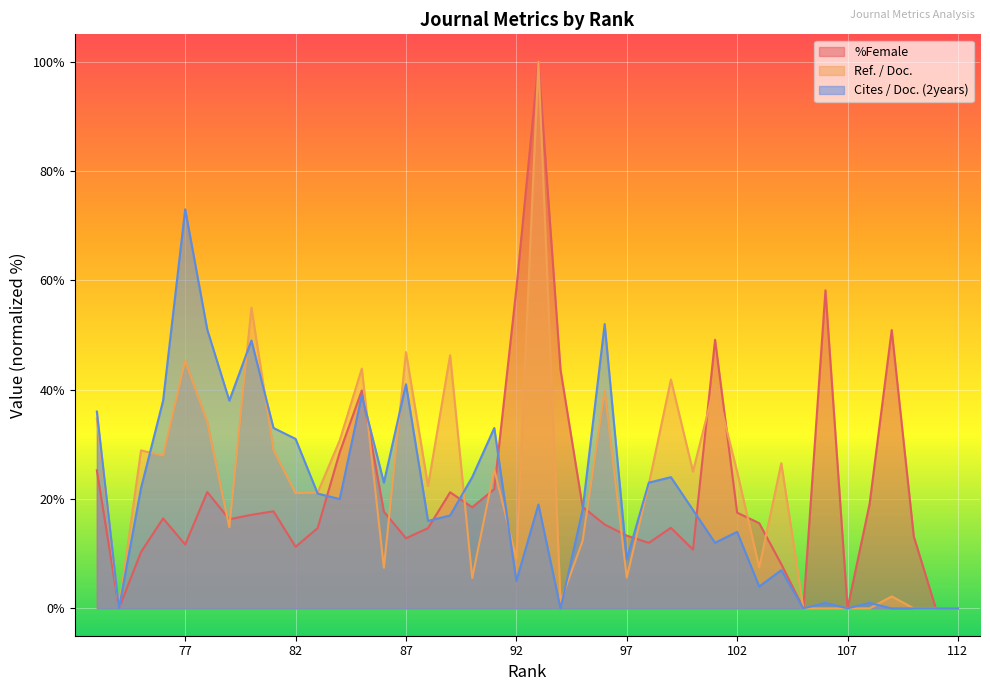

What are all the series names shown in the legend?

%Female, Ref. / Doc., Cites / Doc. (2years)